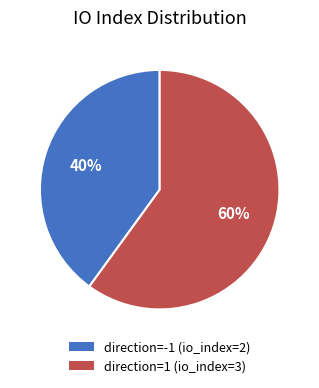

Which slice is the largest?

direction=1 (io_index=3)